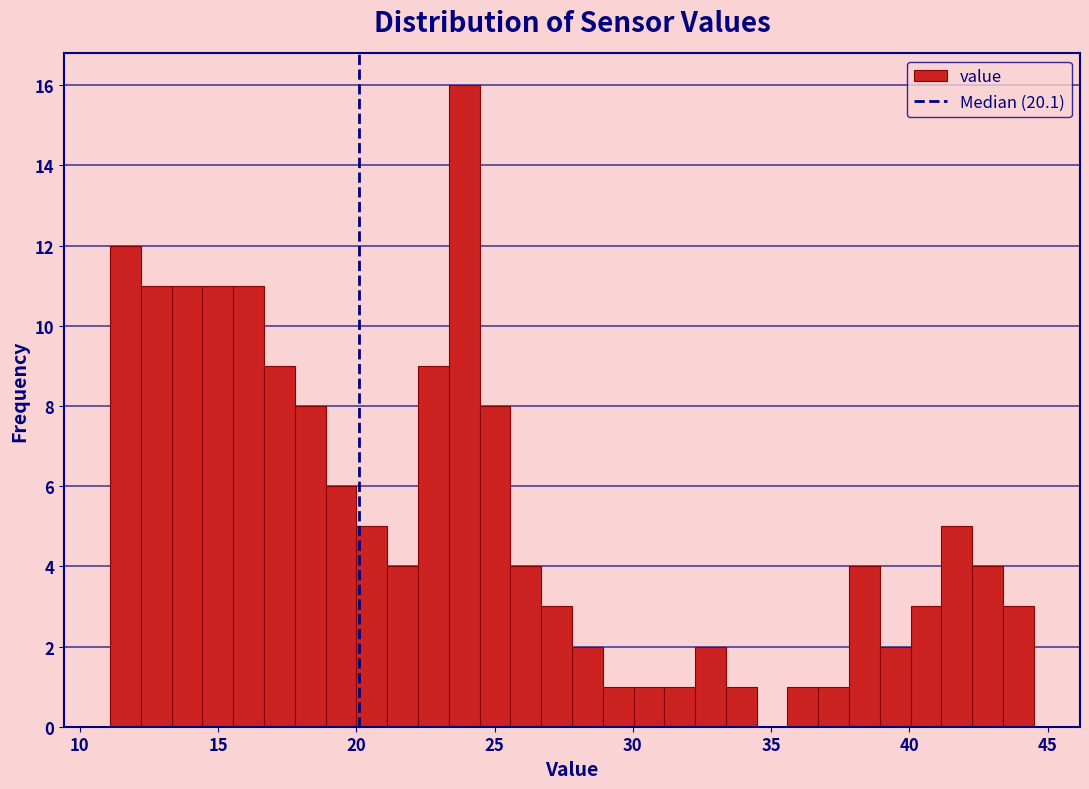

Read against the x-axis, roughly where is the centre of the tallest bar?

24.0